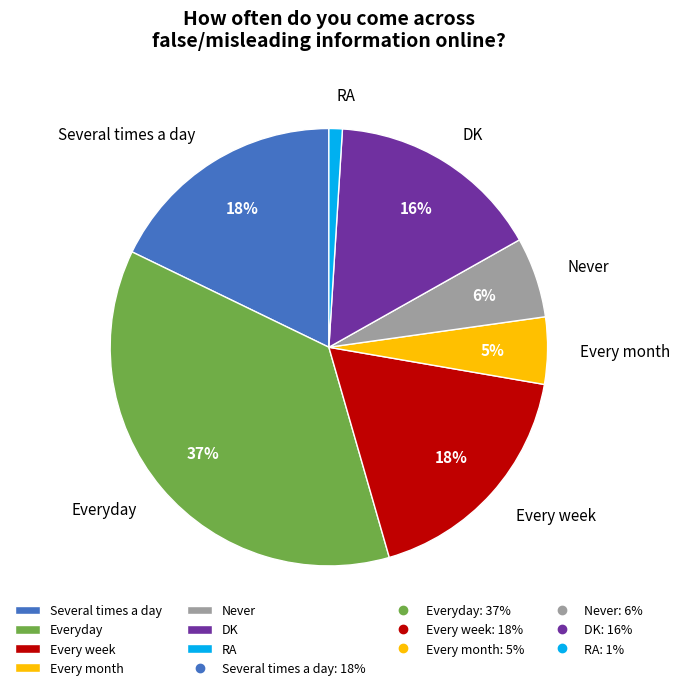

What is the ratio of the value at Never to the value at RA?

6.0